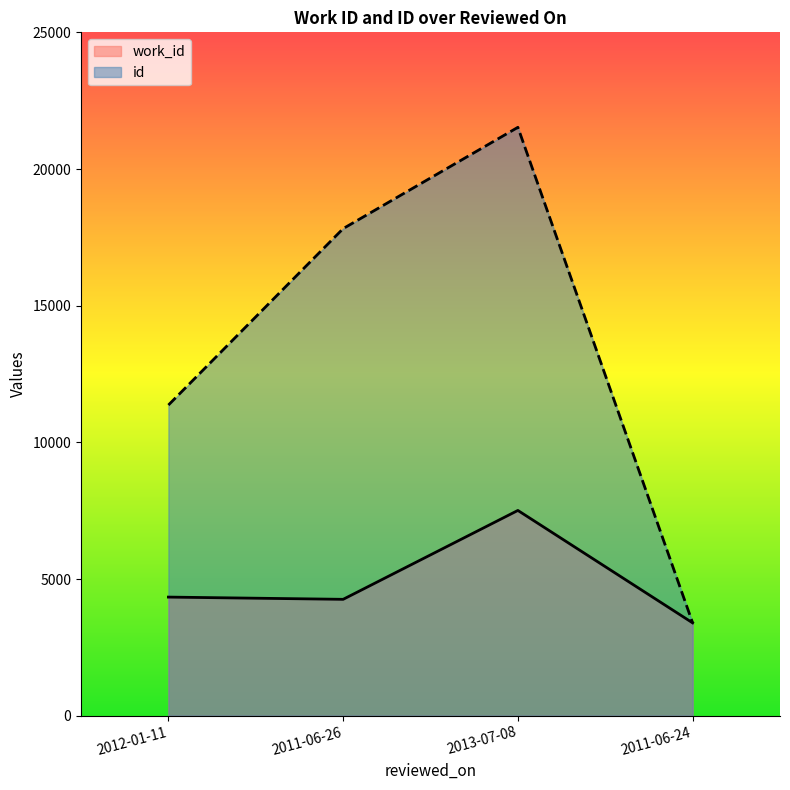

Reading left to right, extract all data points from this chart.

work_id: 4339	4257	7509	3396
id: 11364	17819	21525	3396